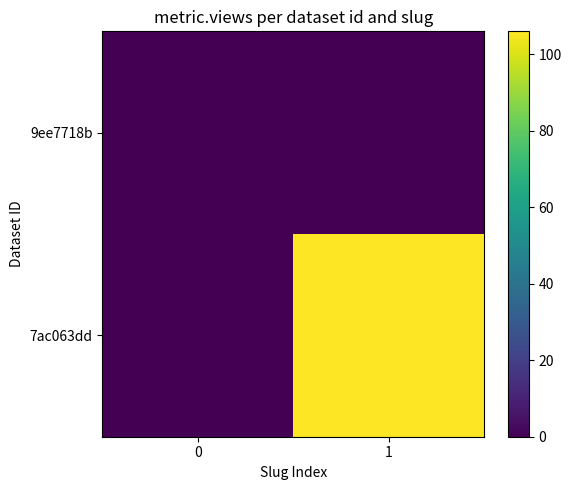

At which category is the sum across all series the highest?

1